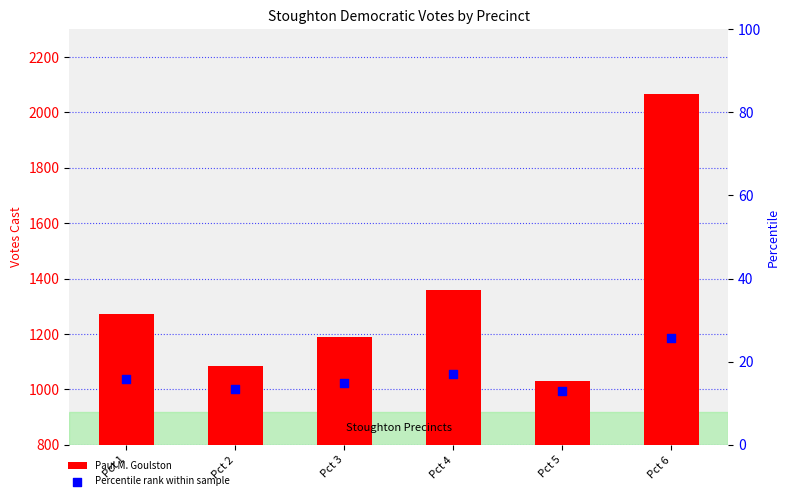

At which category is the sum across all series the highest?

Pct 6